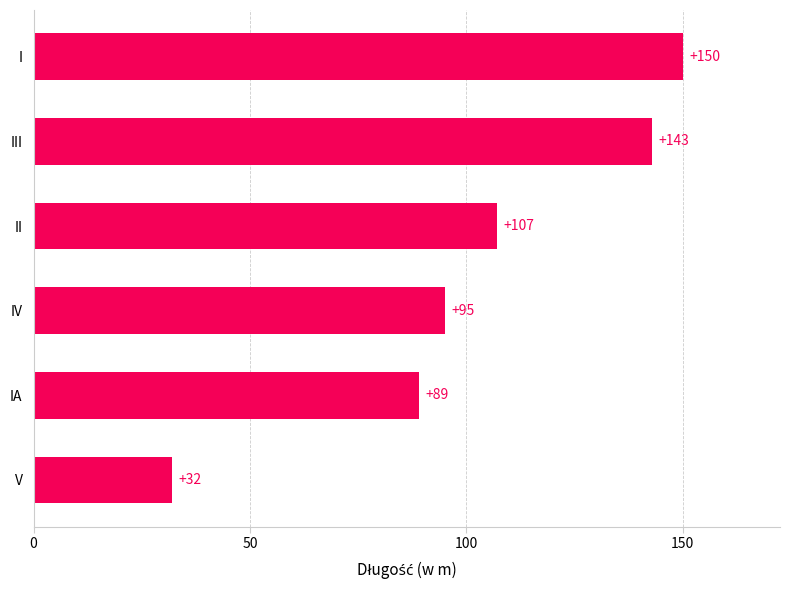

Rank the categories by value from highest to lowest.

I, III, II, IV, IA, V